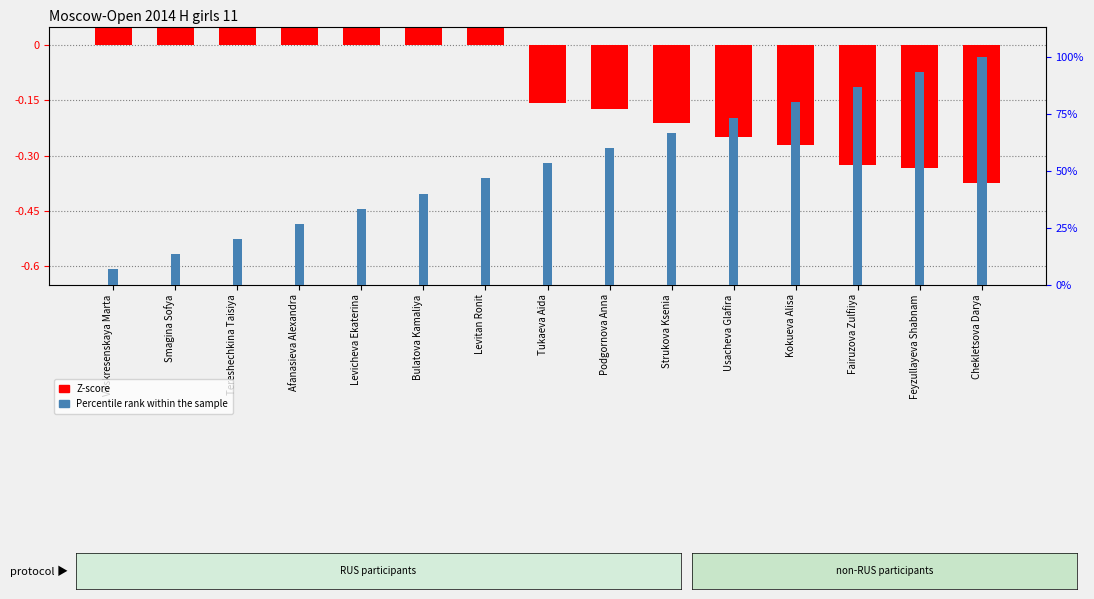

Does the chart contain any negative values?

Yes